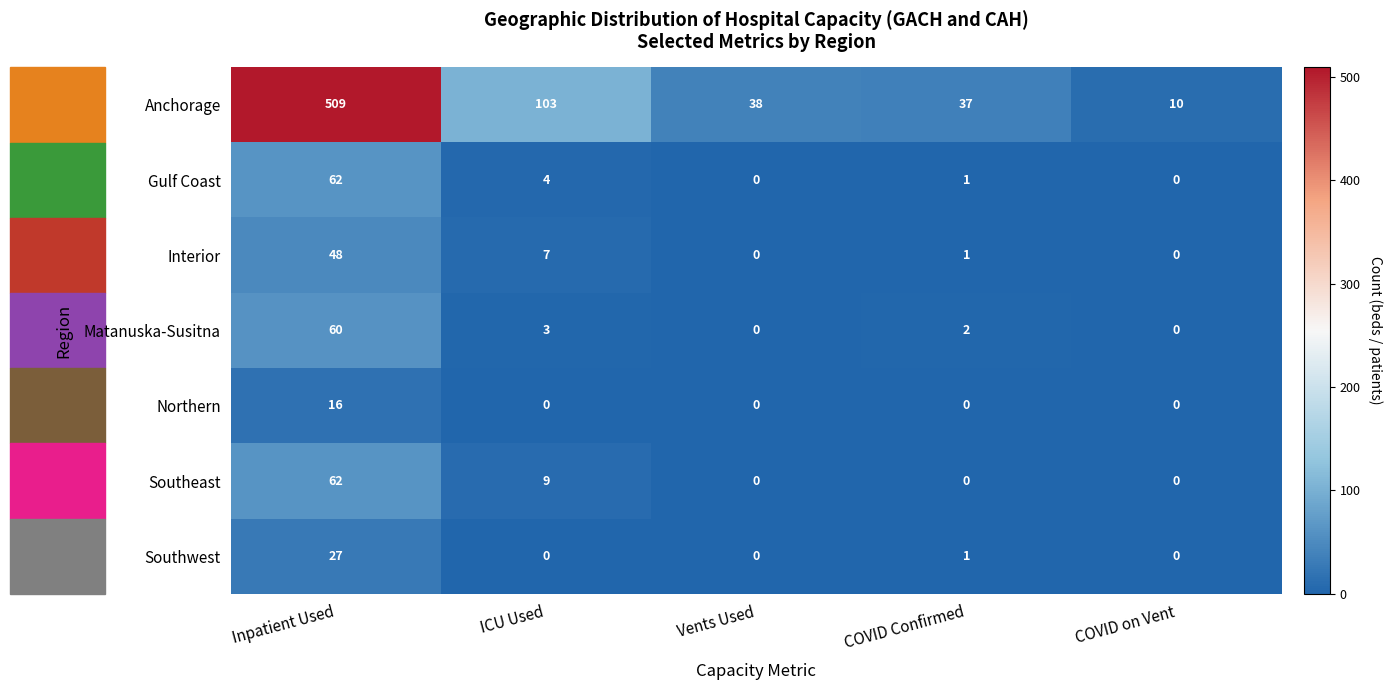

The Interior series shows 1 at COVID Confirmed. True or false?

True